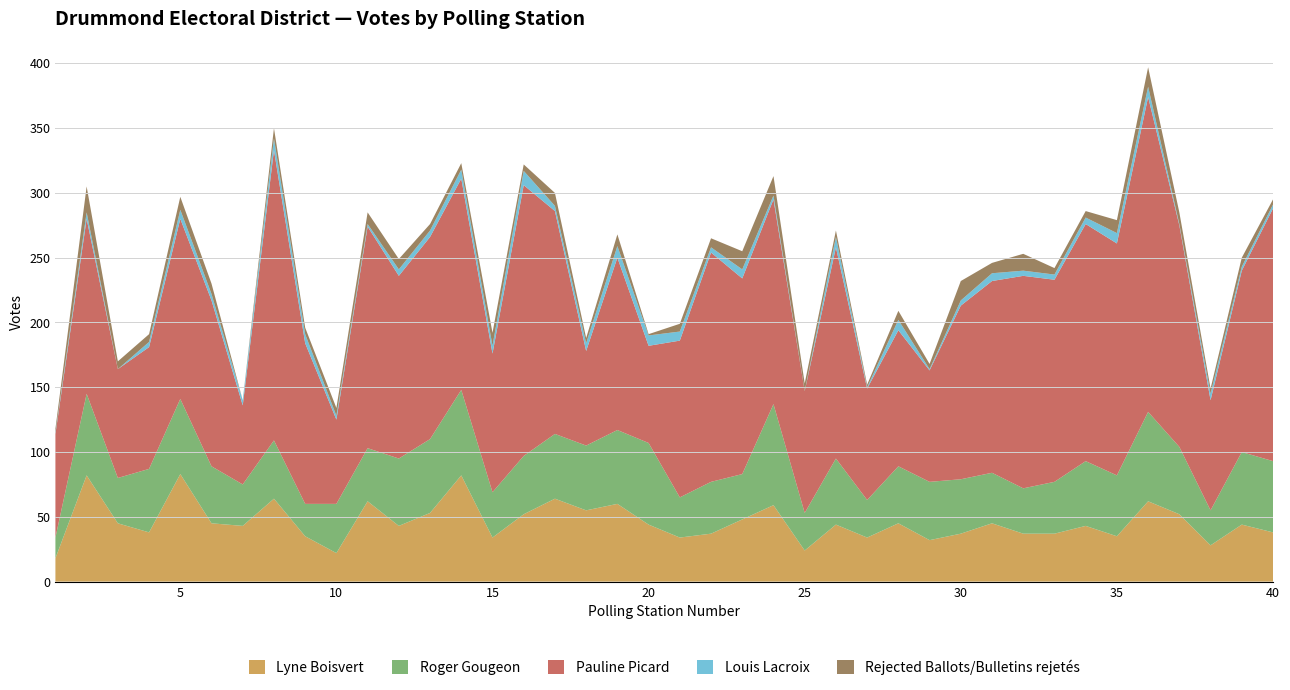

Reading left to right, what are all the values shown in this chart?

Lyne Boisvert: 18	82	45	38	83	45	43	64	35	22	62	43	53	82	34	52	64	55	60	44	34	37	48	59	24	44	34	45	32	37	45	37	37	43	35	62	52	28	44	38
Roger Gougeon: 16	63	35	49	58	44	32	45	25	38	41	52	57	66	35	45	50	50	57	63	31	40	35	78	29	51	29	44	45	42	39	35	40	50	47	69	52	27	56	55
Pauline Picard: 80	135	84	94	139	128	61	224	124	65	171	141	156	163	107	209	172	73	133	75	121	177	151	158	94	163	86	105	86	134	148	164	156	183	179	243	171	85	140	195
Louis Lacroix: 1	5	0	4	7	5	4	9	7	3	2	5	5	7	6	11	4	6	9	8	7	4	7	3	0	8	1	8	1	4	6	4	4	5	8	8	1	5	3	3
Rejected Ballots/Bulletins rejetés: 3	20	6	6	10	8	0	8	5	6	9	8	5	5	10	5	10	4	9	1	6	7	14	15	6	5	2	7	4	15	8	13	5	5	10	15	9	4	7	4